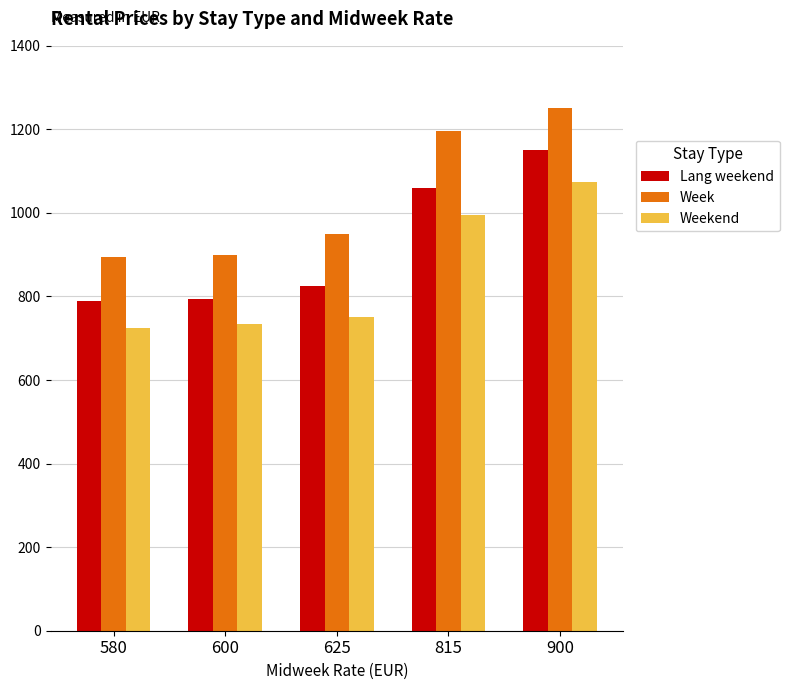

What is the spread (max minus min) of values at 900?

175